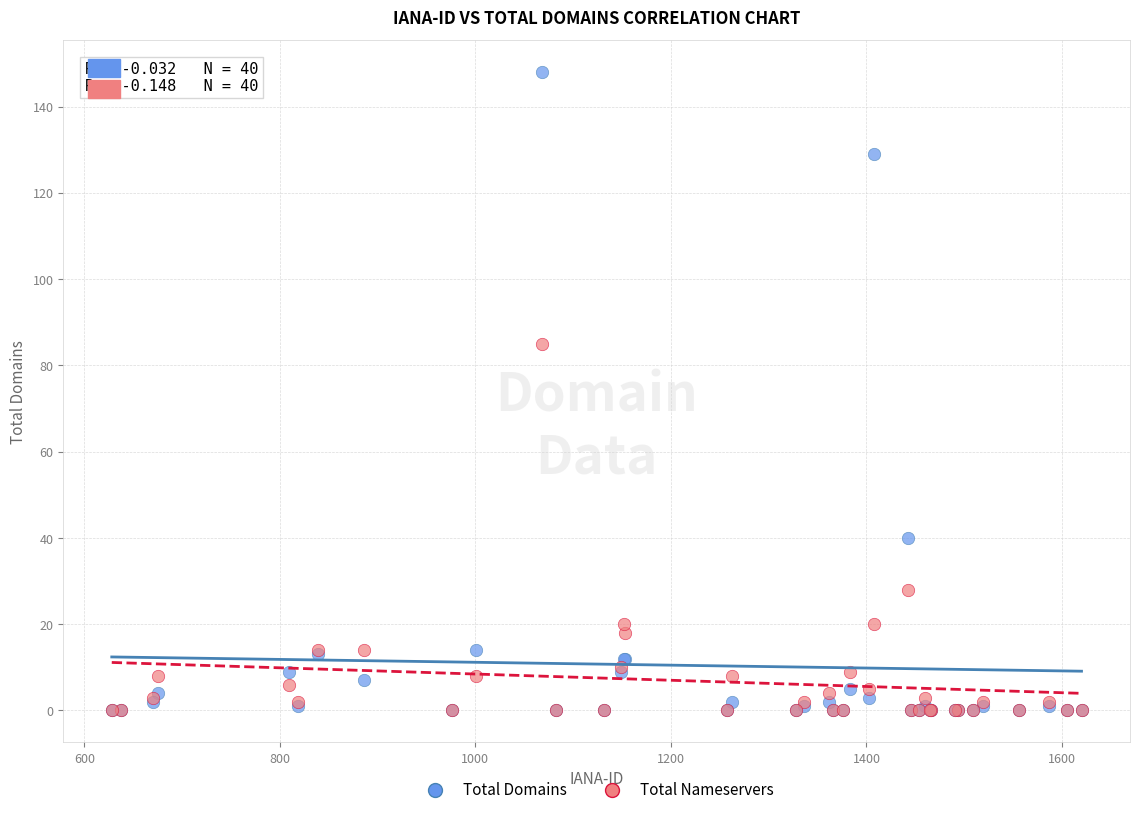

In the Total Domains series, what Y value is closest to 74?

40